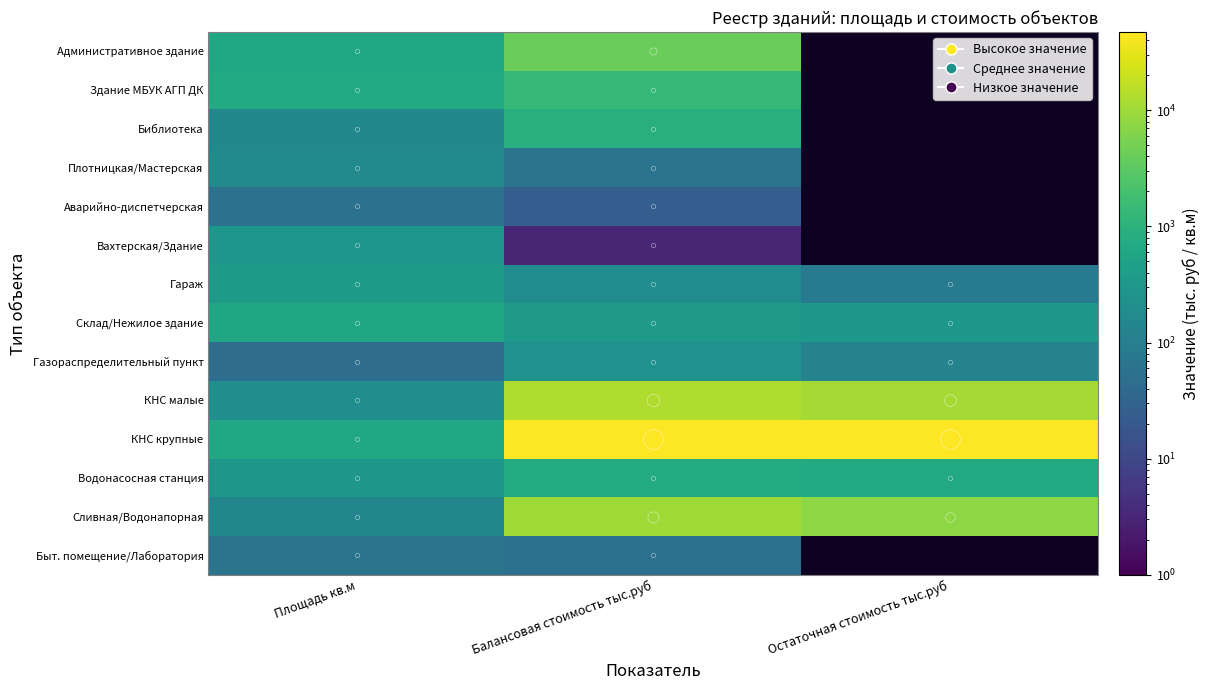

Where does the КНС малые series first go above 11203?

Балансовая стоимость тыс.руб